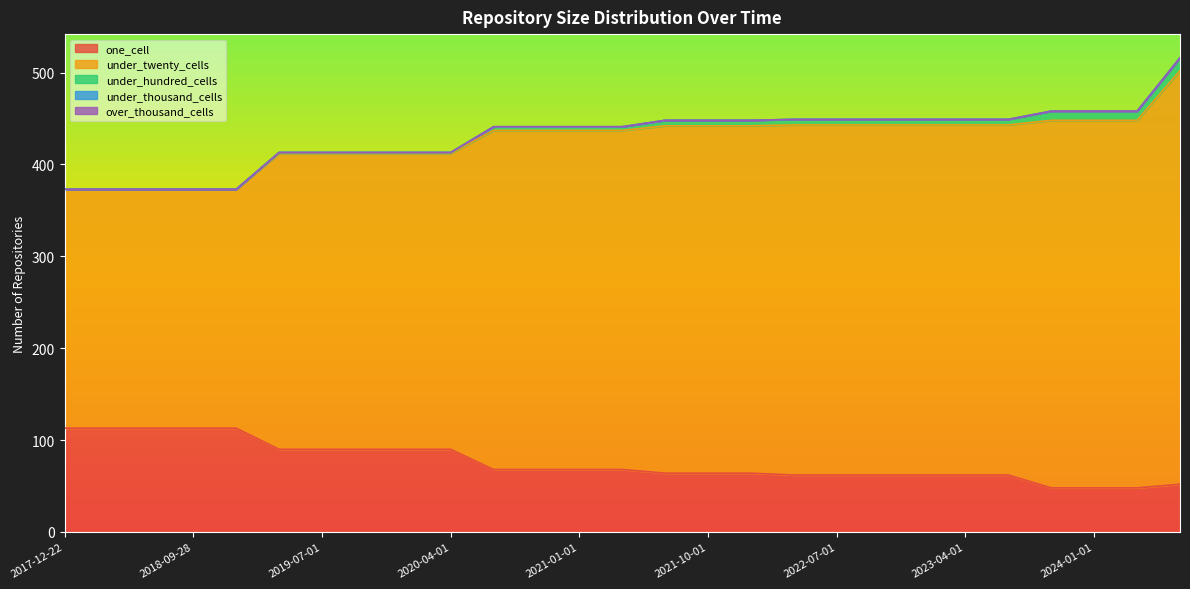

How many categories are shown in the chart?

27